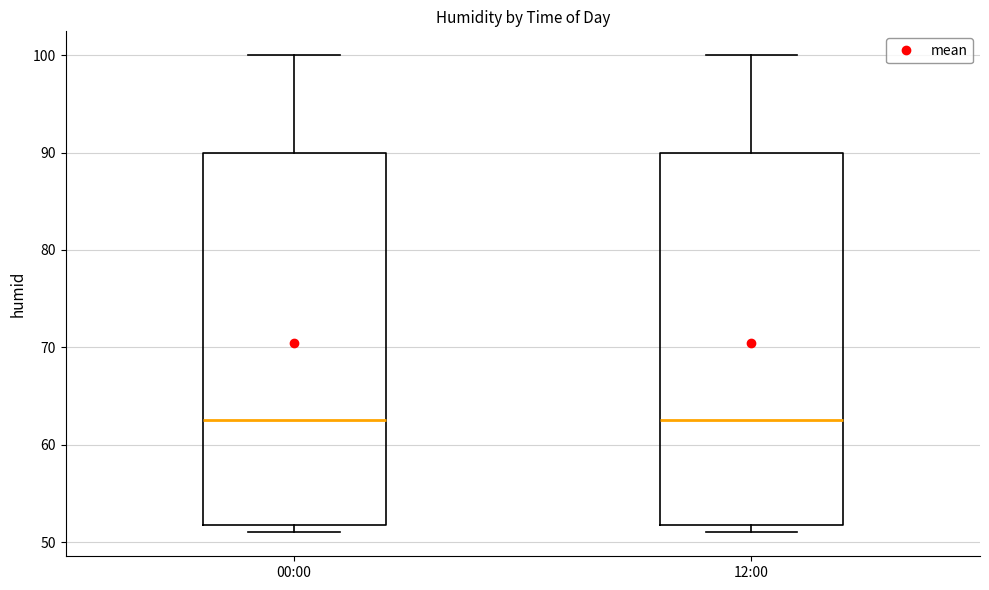

Reading left to right, transcribe this box plot: for each box, give where its median line is, the range the box spans, and where its two whiskers end, as read against the y-axis. The values are not printed on the chart, so give them approximately, as read against the axis.

00:00: median 63, box 52 to 90, whiskers 51 to 100
12:00: median 63, box 52 to 90, whiskers 51 to 100